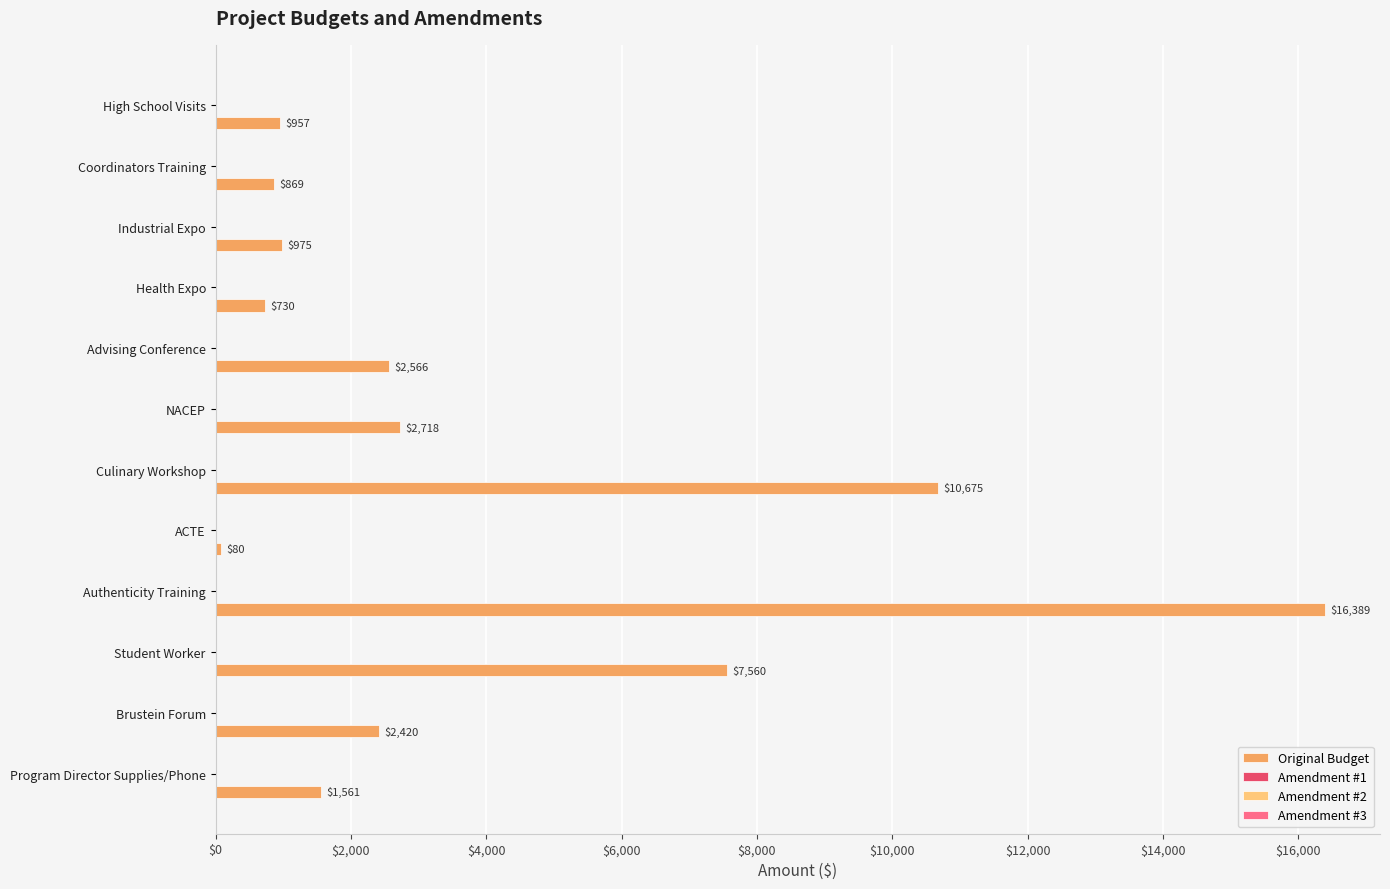

Are the bars horizontal?

Yes